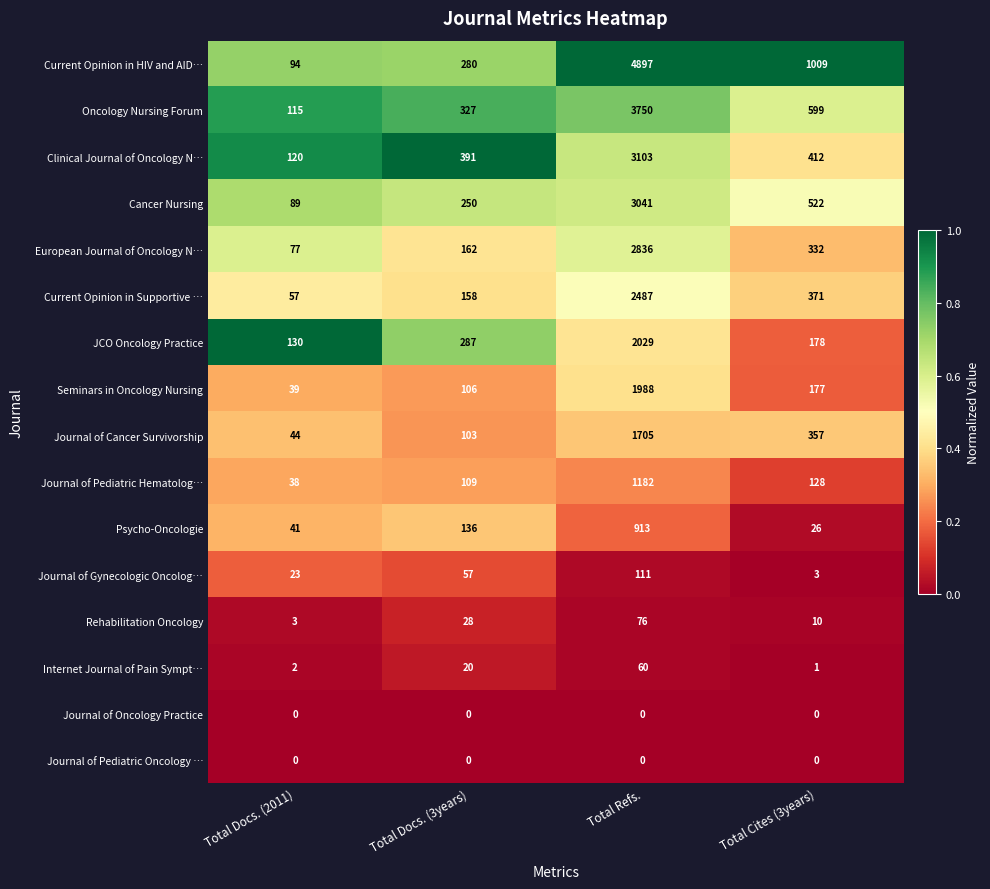

Where is European Journal of Oncology N… nearest to the value 1456?

Total Cites (3years)